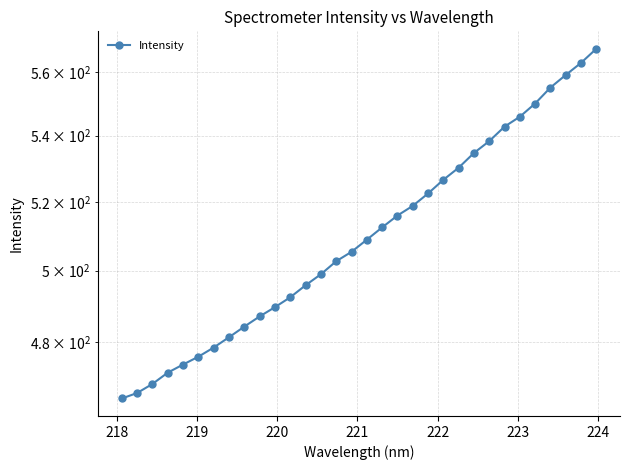

Reading left to right, transcribe all the data shown in this chart.

464.8	466.2	468.6	471.7	473.9	476.0	478.5	481.3	484.2	487.1	489.6	492.4	495.8	498.9	502.7	505.4	508.9	512.5	515.9	518.8	522.5	526.6	530.2	534.7	538.3	542.8	545.9	550.0	555.1	559.1	562.9	567.5